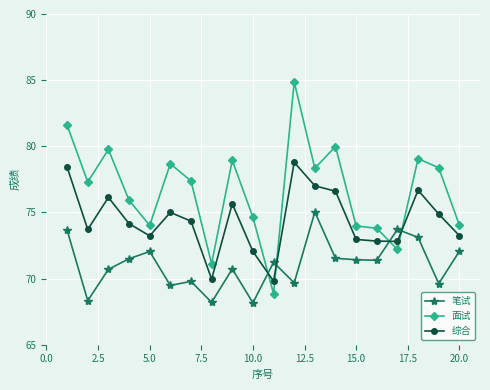

Which series has the widest spread of values?

面试